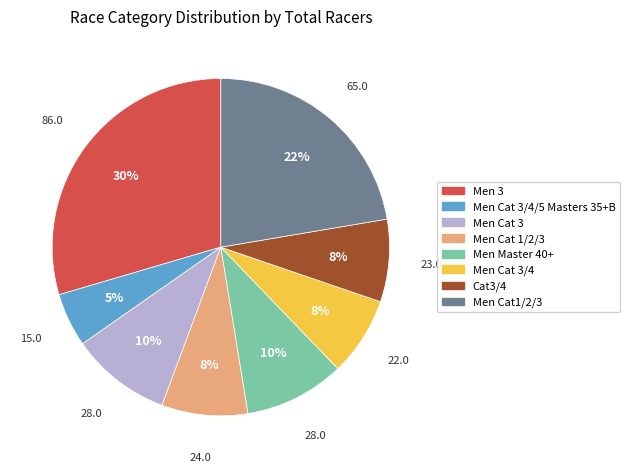

Is it true that Cat3/4 is 13% of the pie?

False